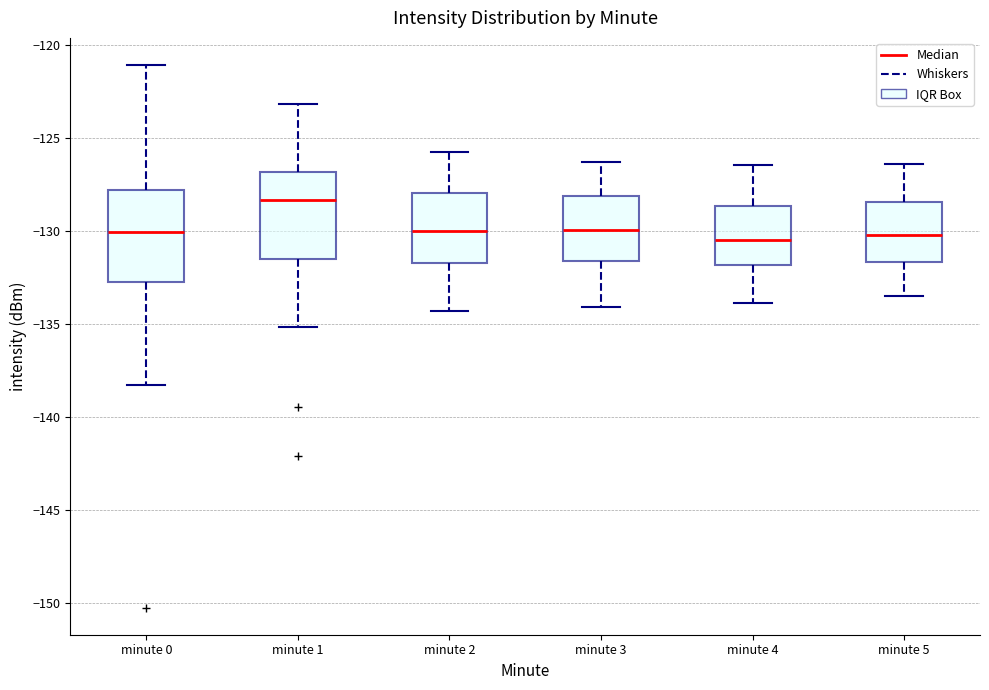

Where is the upper edge of the box for minute 2 on the y-axis? The values are not printed on the chart, so give them approximately, as read against the axis.

-128.0